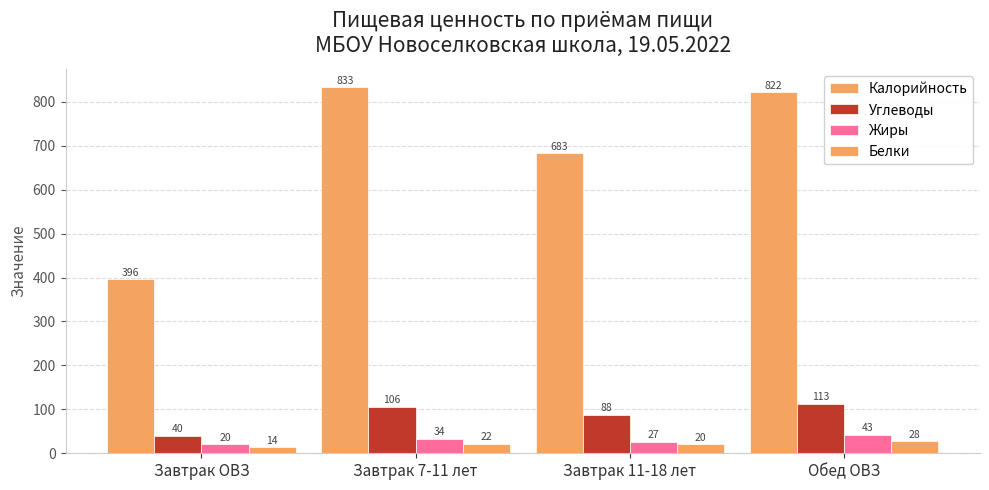

Where is Углеводы nearest to the value 76?

Завтрак 11-18 лет